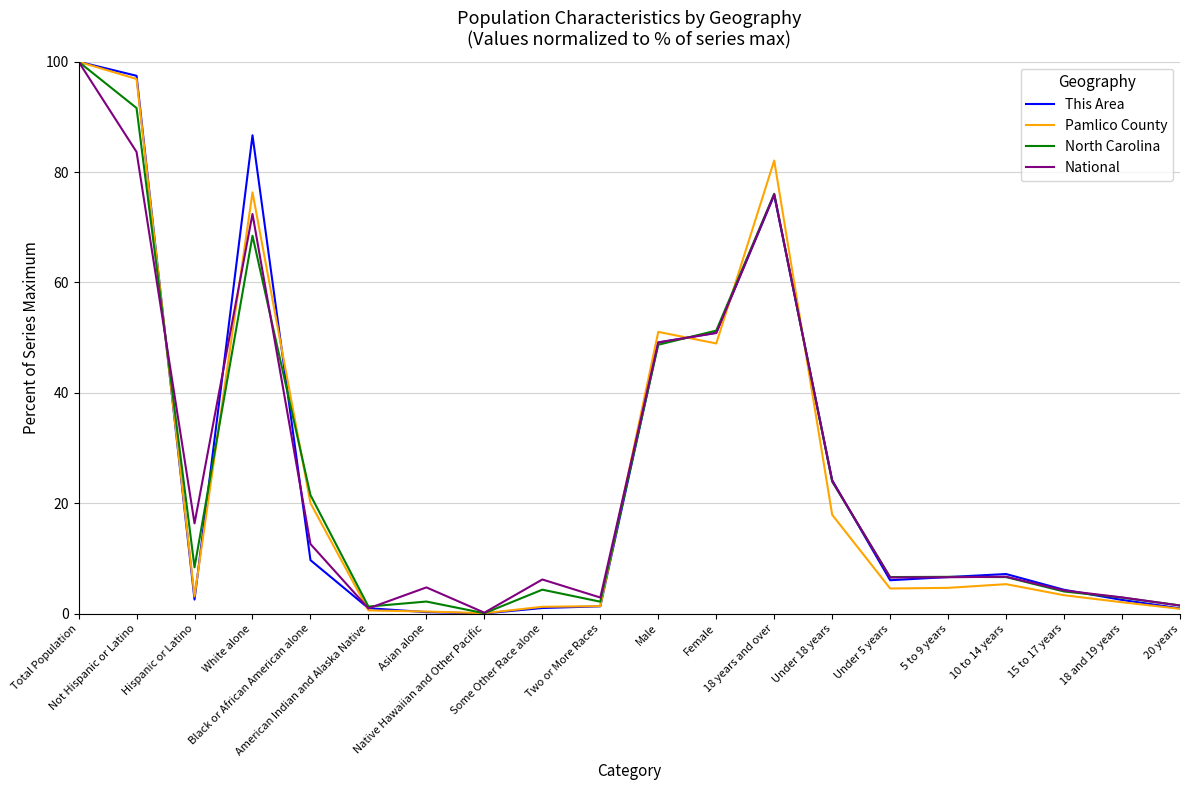

What is the maximum value for Pamlico County?

100.0